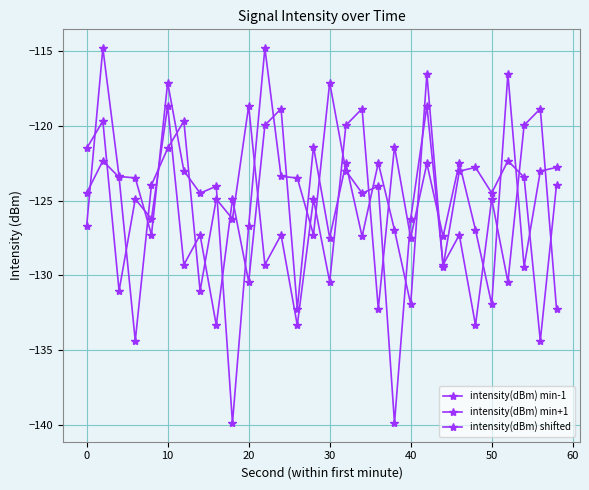

How many lines are shown in the chart?

3